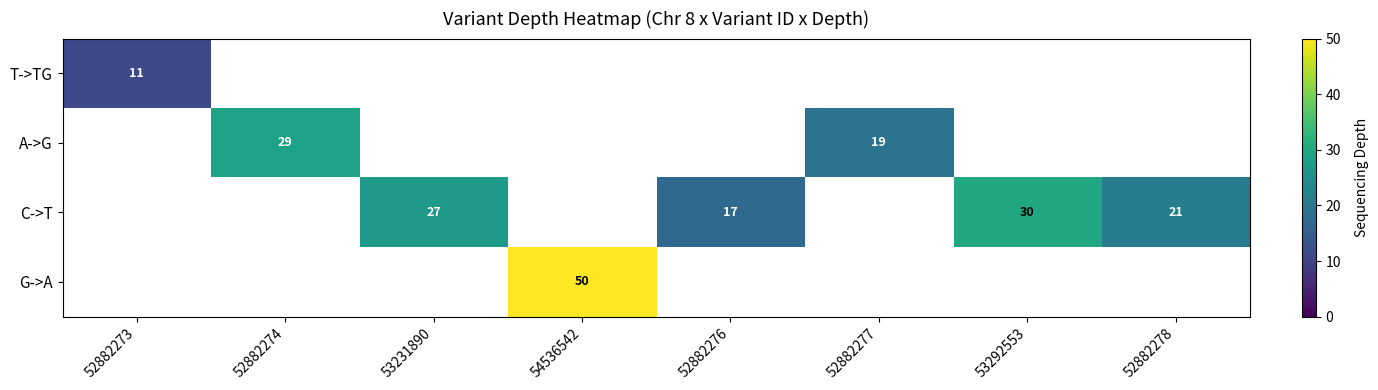

The C->T series shows 30 at 53292553. True or false?

True